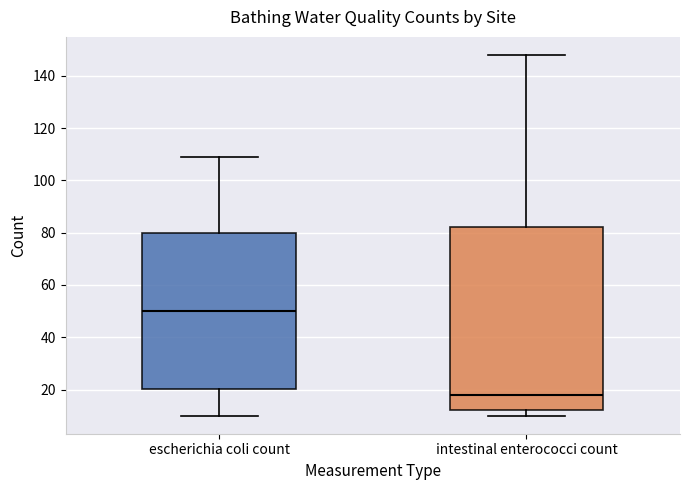

Where does the median line of the box for intestinal enterococci count sit on the y-axis? The values are not printed on the chart, so give them approximately, as read against the axis.

18